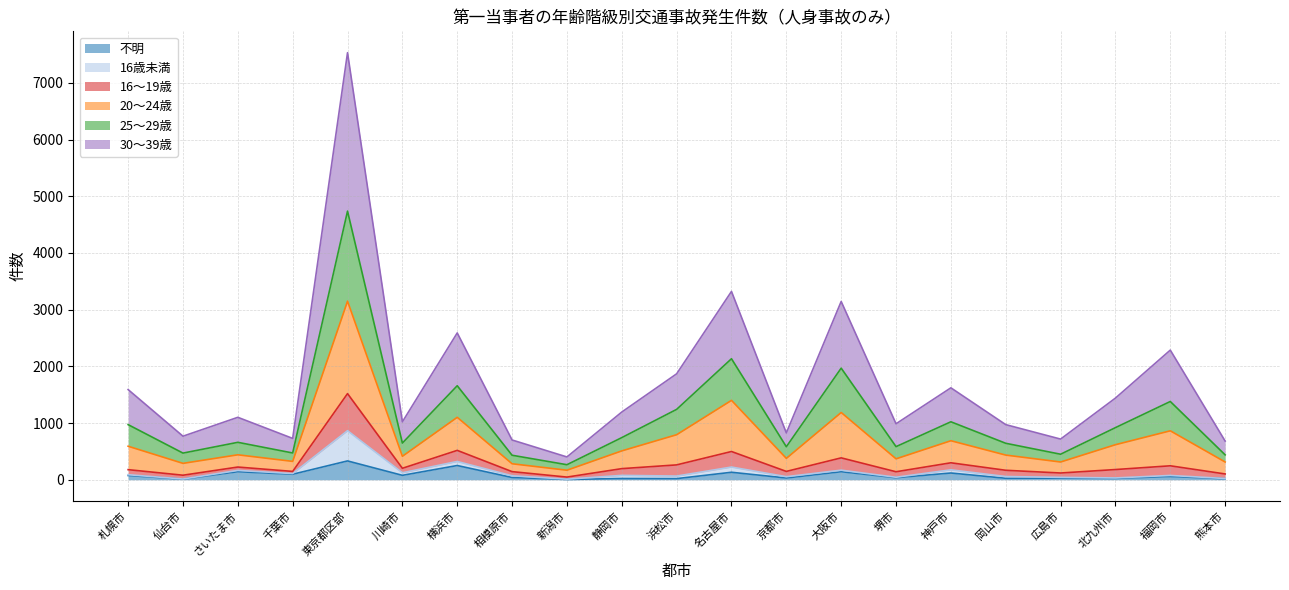

Which label corresponds to the smallest value in the chart?

新潟市